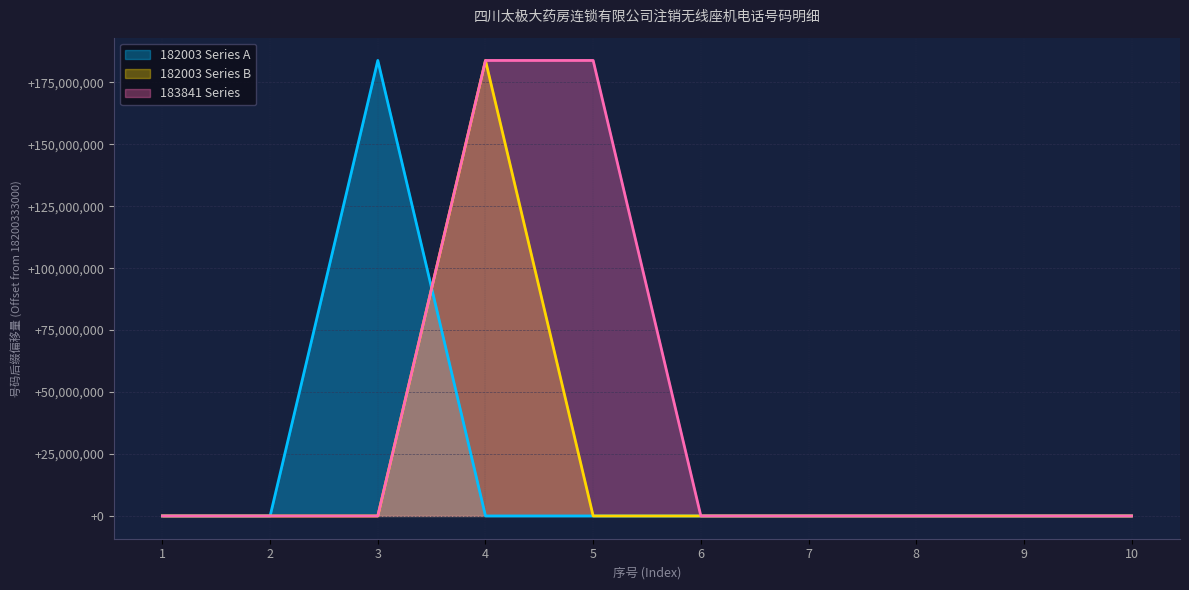

Reading left to right, extract all data points from this chart.

182003: 1=2243	2=2464	3=183840408	4=553	5=563	6=286	7=269	8=305	9=2454	10=531
182003_mid: 1=557	2=568	3=571	4=183840407	5=561	6=572	7=285	8=288	9=295	10=297
183841: 1=2242	2=537	3=526	4=183840401	5=183840403	6=576	7=271	8=280	9=282	10=287